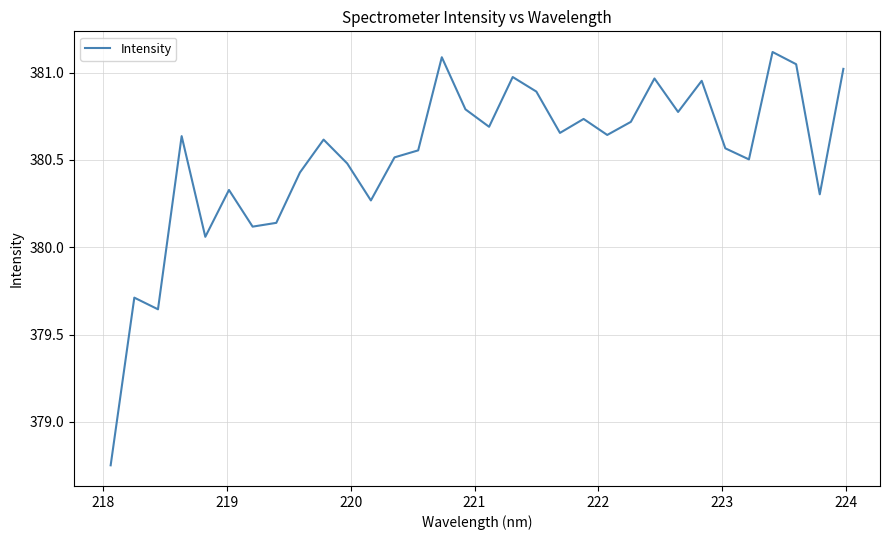

What is the sum of all values?

12176.7